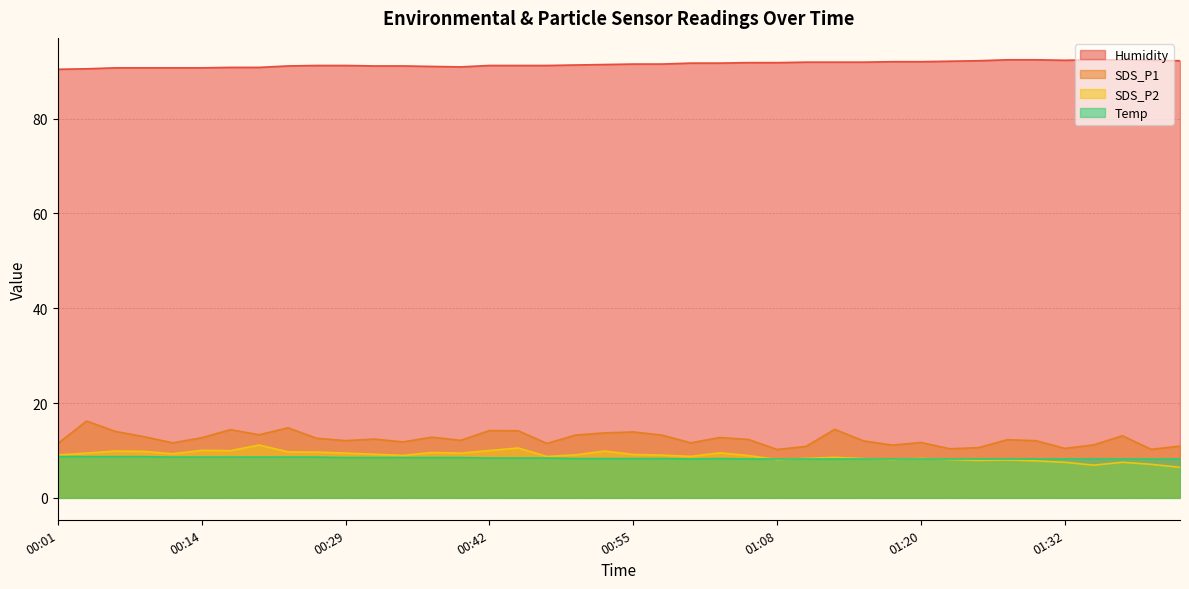

Count the number of data series in this chart.

4